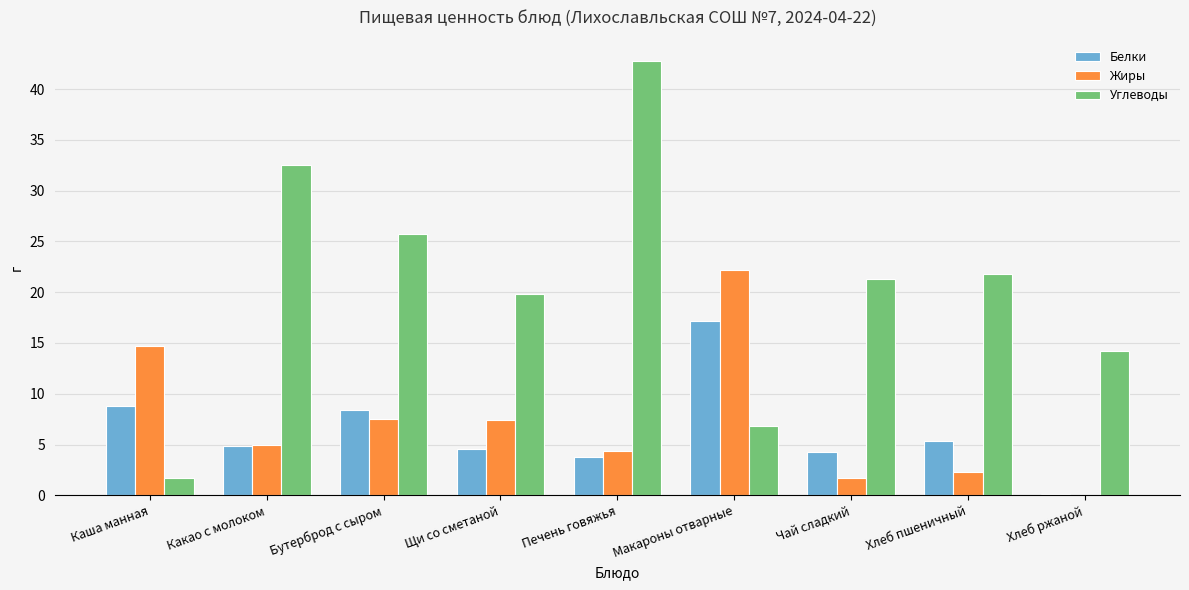

True or false: Белки has a value of 1.0 at Чай сладкий.

False